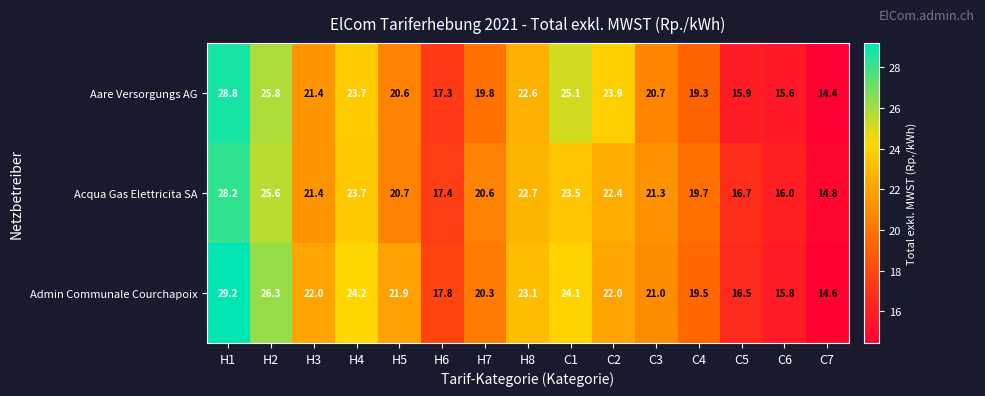

How many values in the Acqua Gas Elettricita SA series are below 21?

7